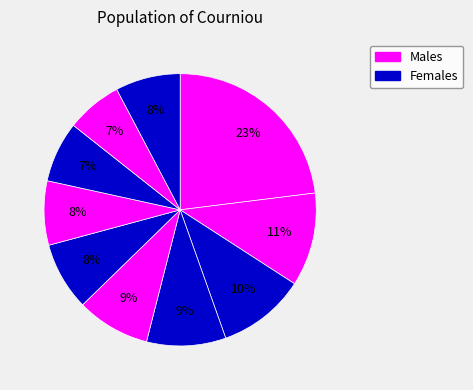

How many segments does this pie chart have?

10